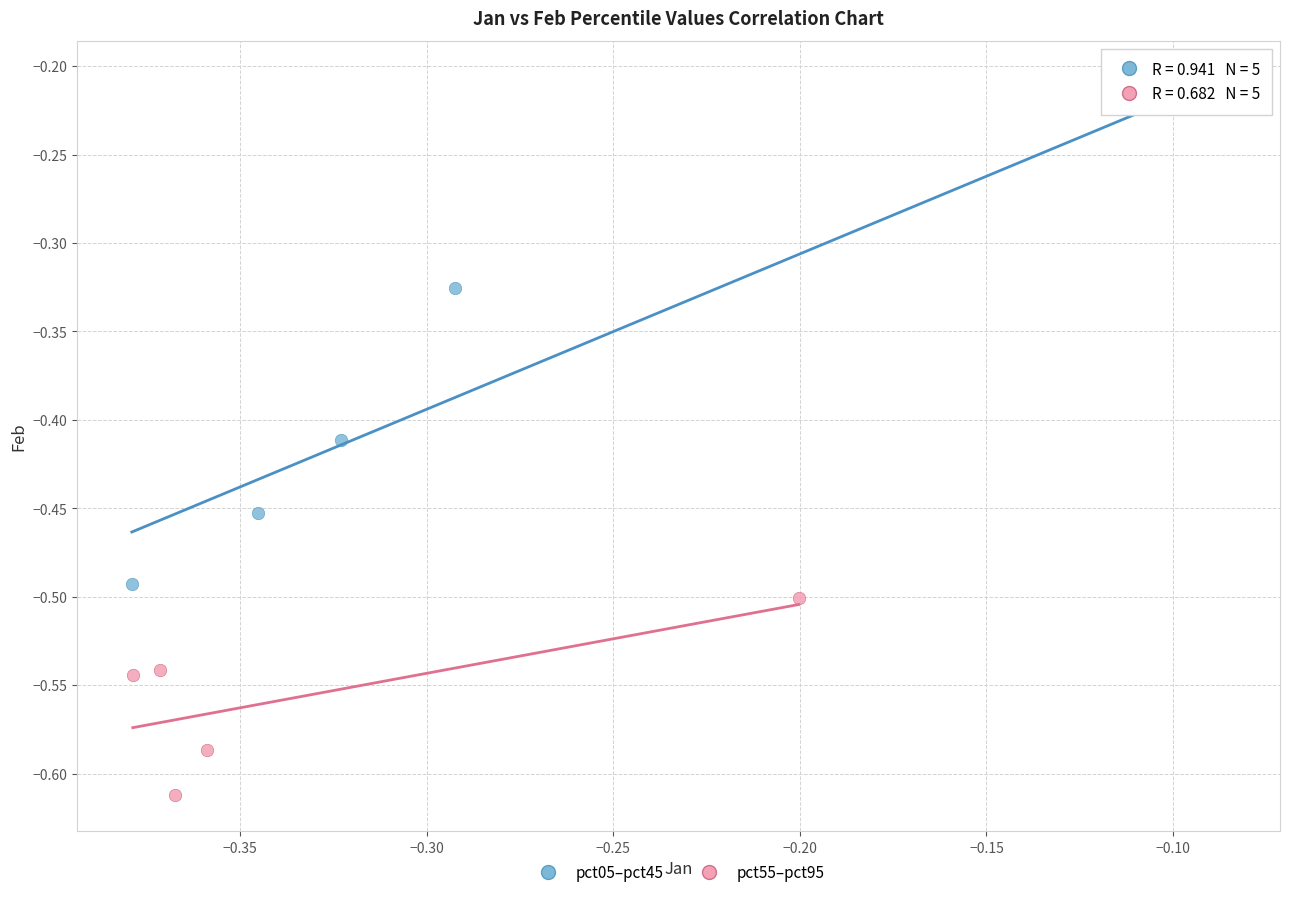

Which series has the widest spread of Y values?

pct05–pct45